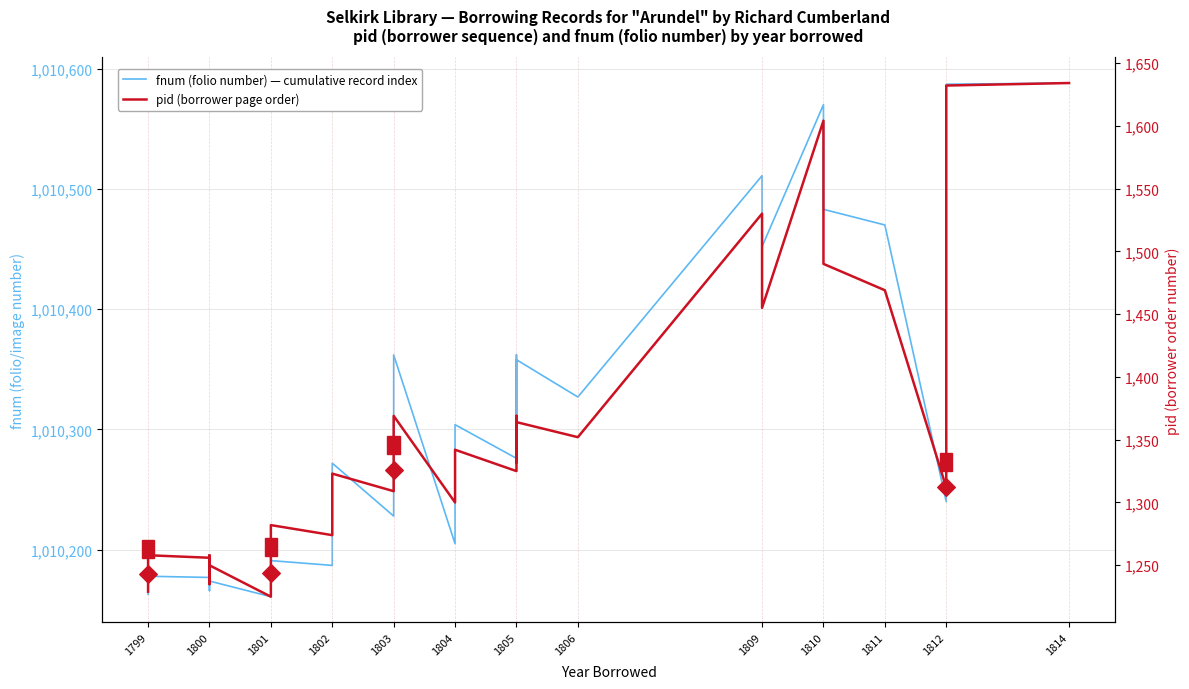

Is the value of fnum (folio number) — cumulative record index at 1805 greater than the value of pid (borrower page order) at 1812?

Yes